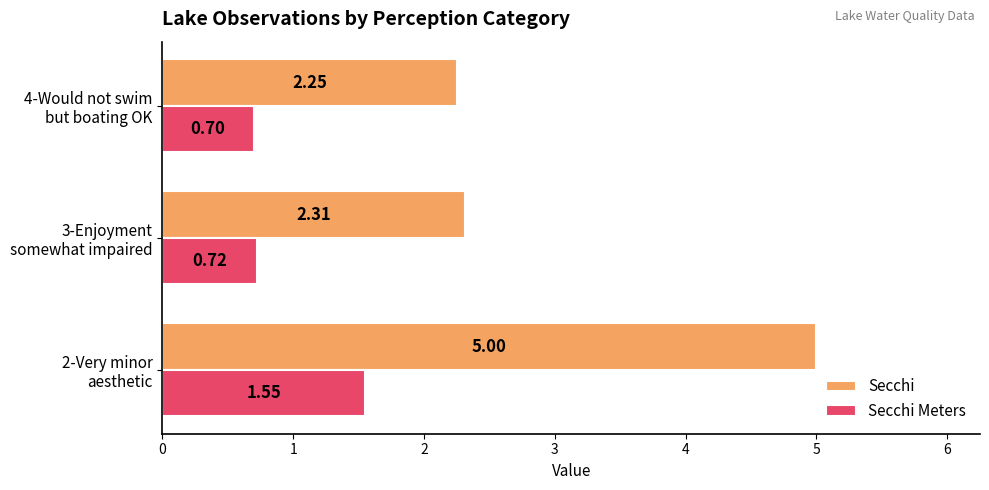

Which series has the widest spread of values?

Secchi